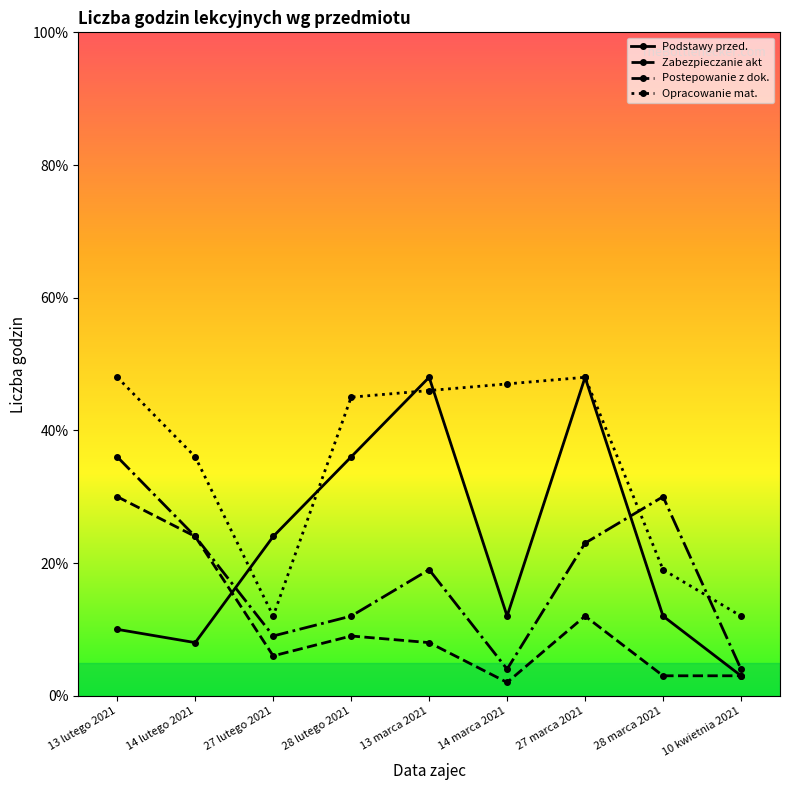

At how many categories does at least one series exceed 13?

8